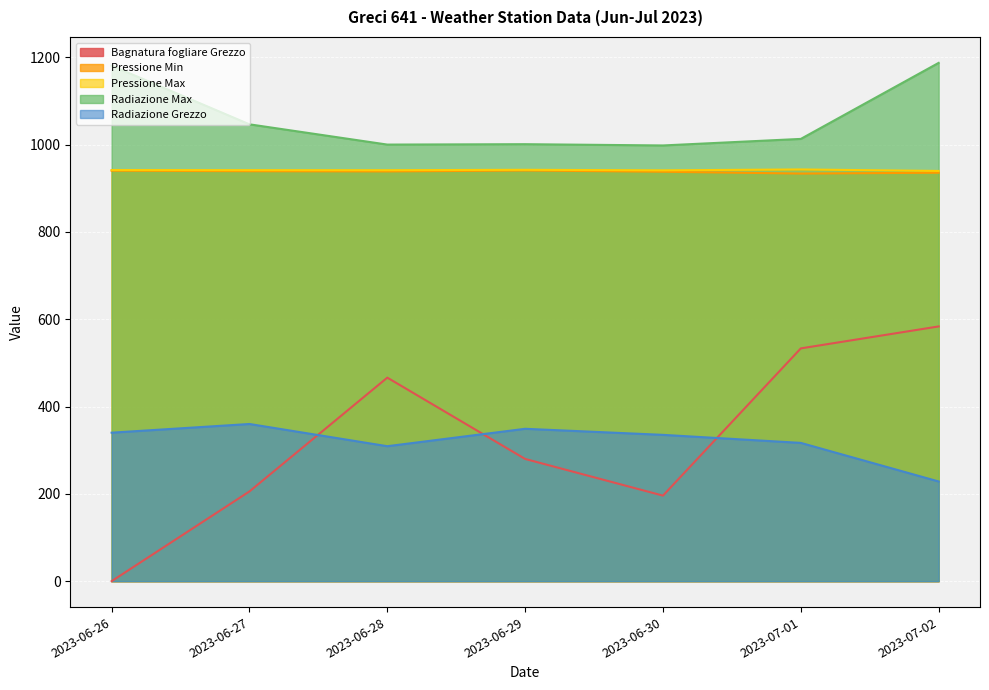

Does the chart display data point markers on the line(s)?

No